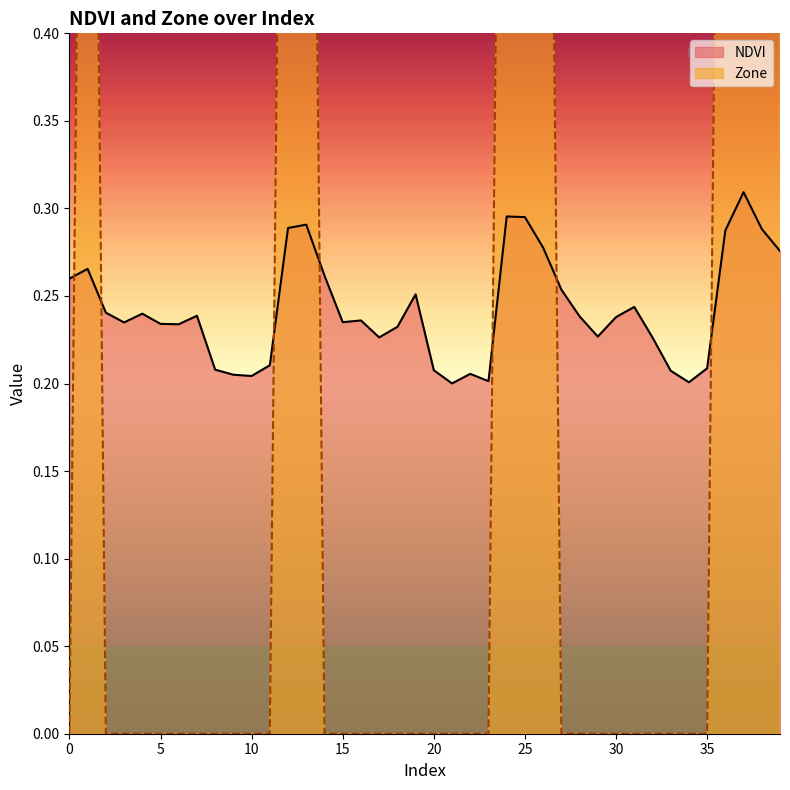

What is the total value across all series at 21?

0.2